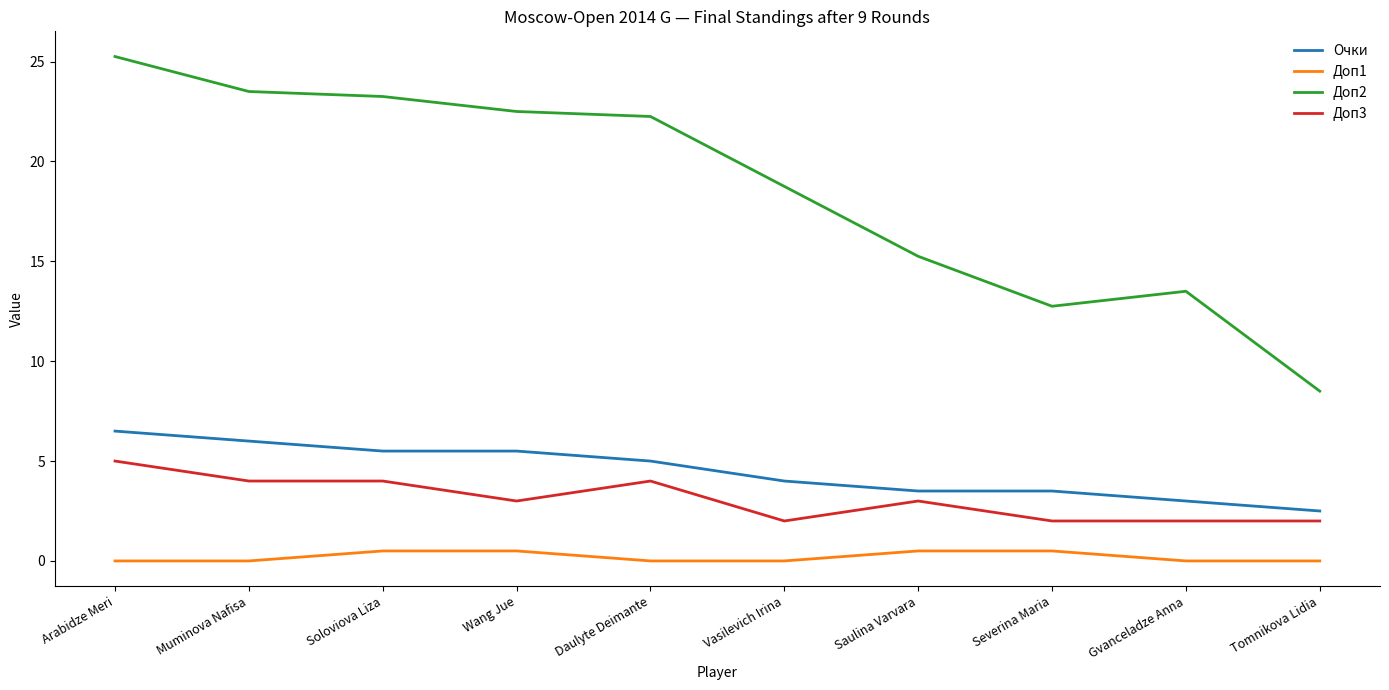

Which series has the widest spread of values?

Доп2